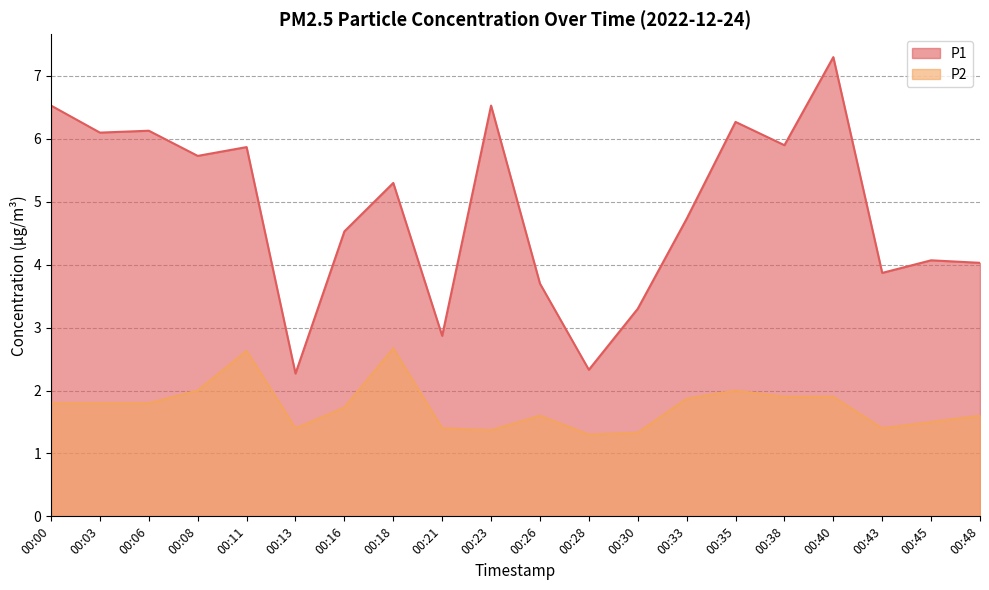

What are all the series names shown in the legend?

P1, P2